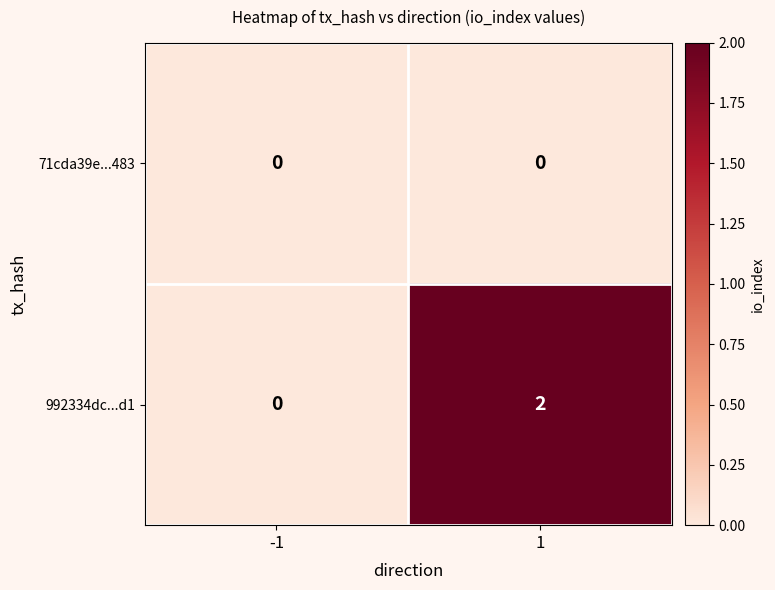

Is it true that 71cda39e...483 equals 0 at -1?

True